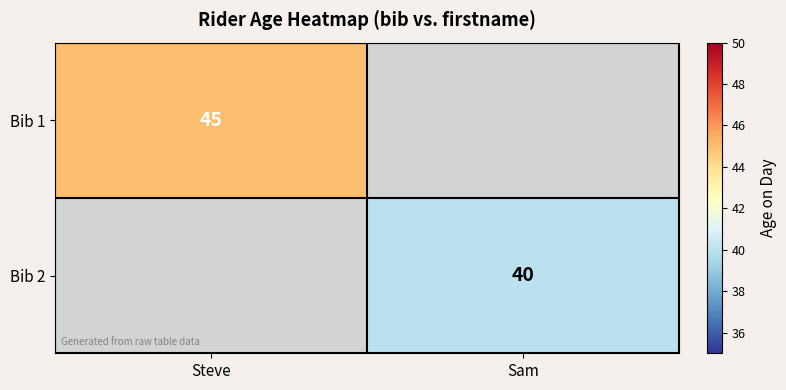

At which category is the sum across all series the highest?

Steve